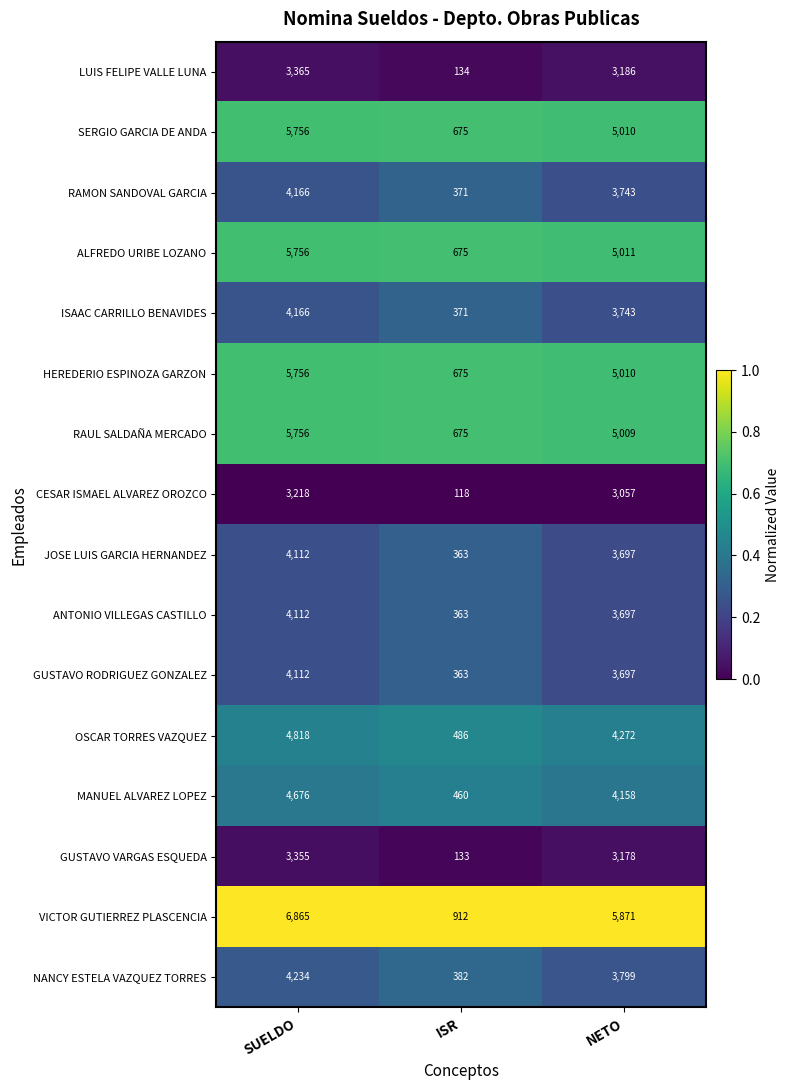

What is the maximum value for OSCAR TORRES VAZQUEZ?

4818